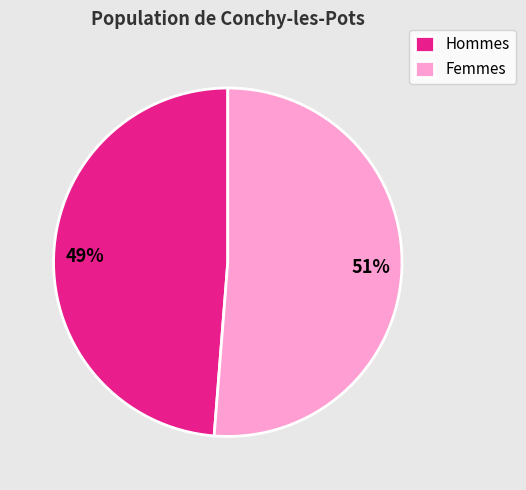

How many segments does this pie chart have?

2